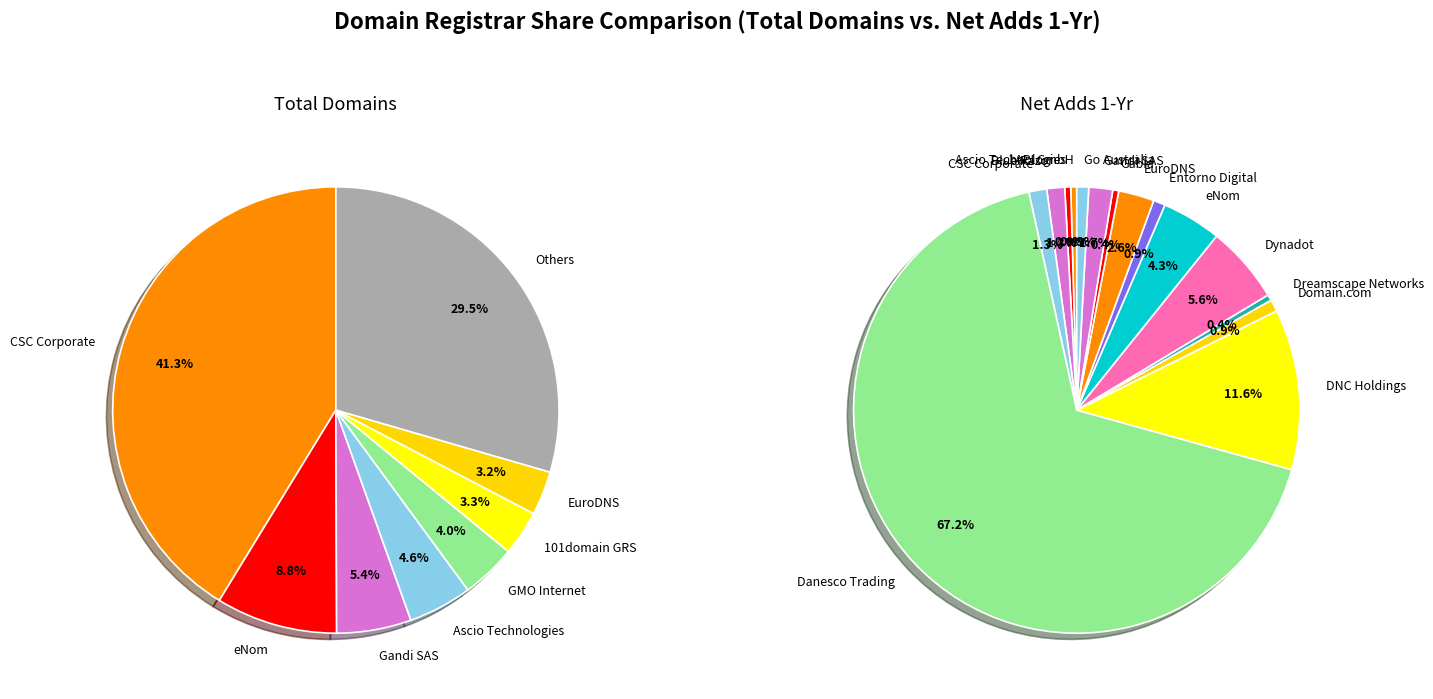

What is the largest slice in the pie chart?

CSC Corporate